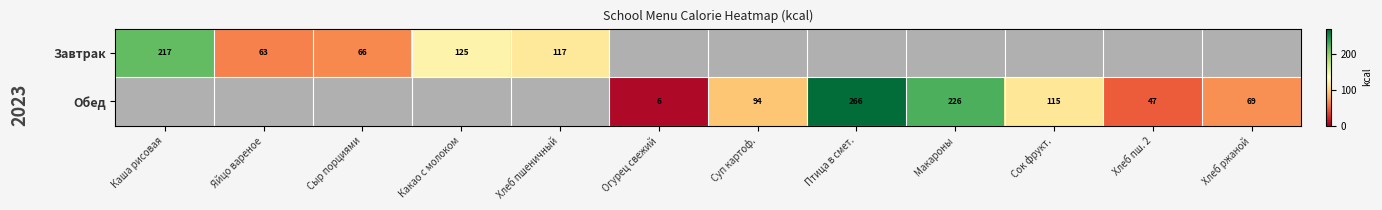

Is the value of Завтрак at Яйцо вареное greater than the value of Обед at Сок фрукт.?

No